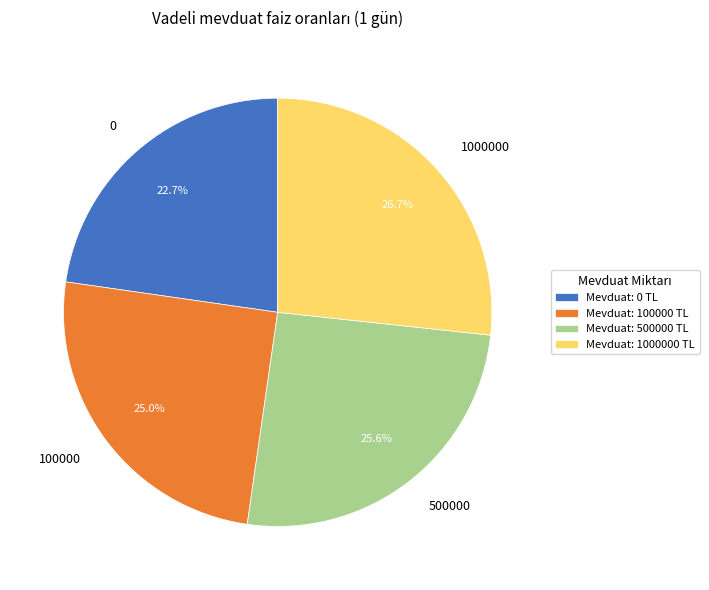

Is there any slice that represents more than half of the pie?

No